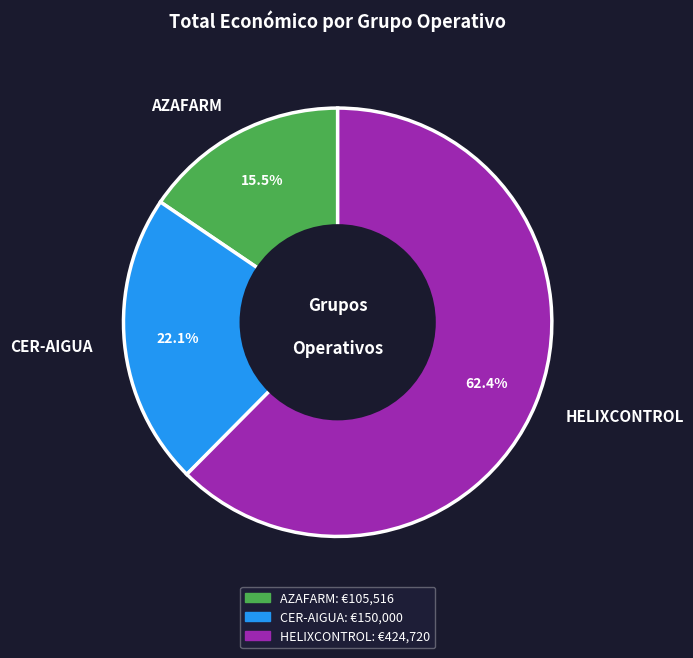

Is it true that CER-AIGUA is 34% of the pie?

False